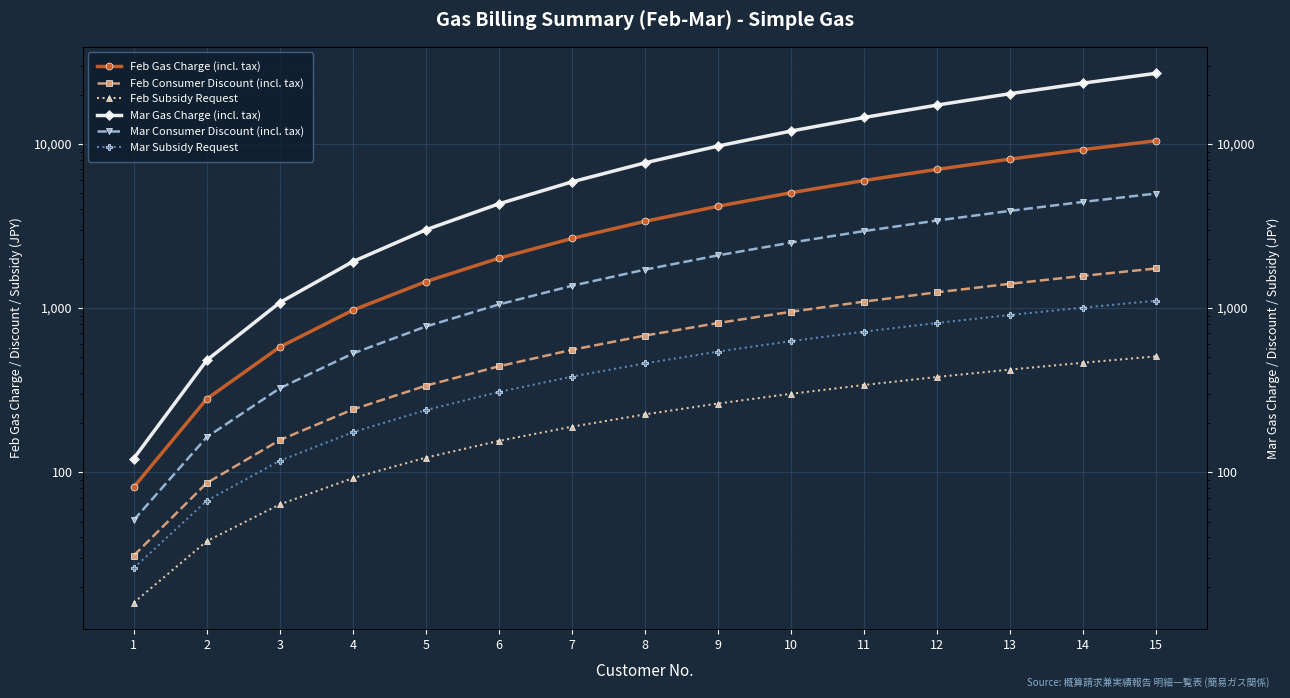

The value of Feb Gas Charge (incl. tax) at 13 is 8095.5. True or false?

True